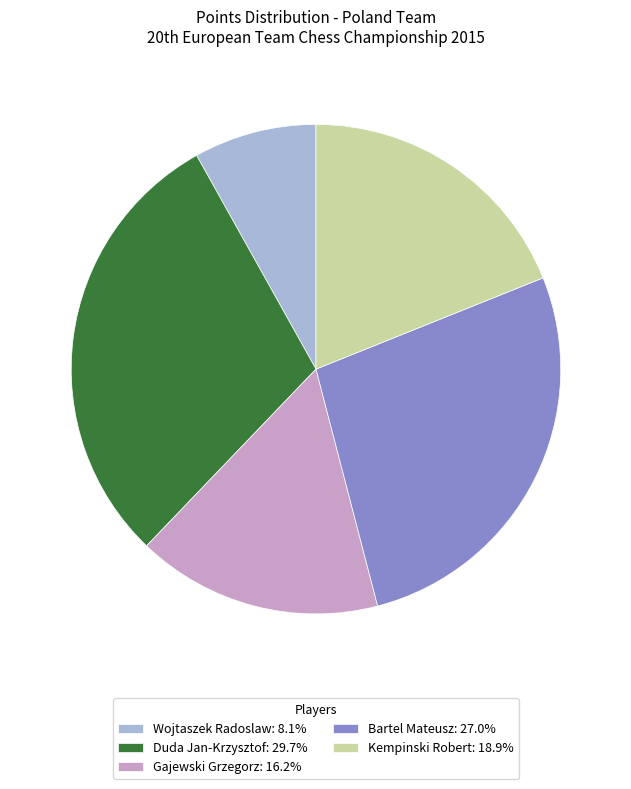

Approximately how many times larger is the value at Wojtaszek Radoslaw compared to Bartel Mateusz?

0.3